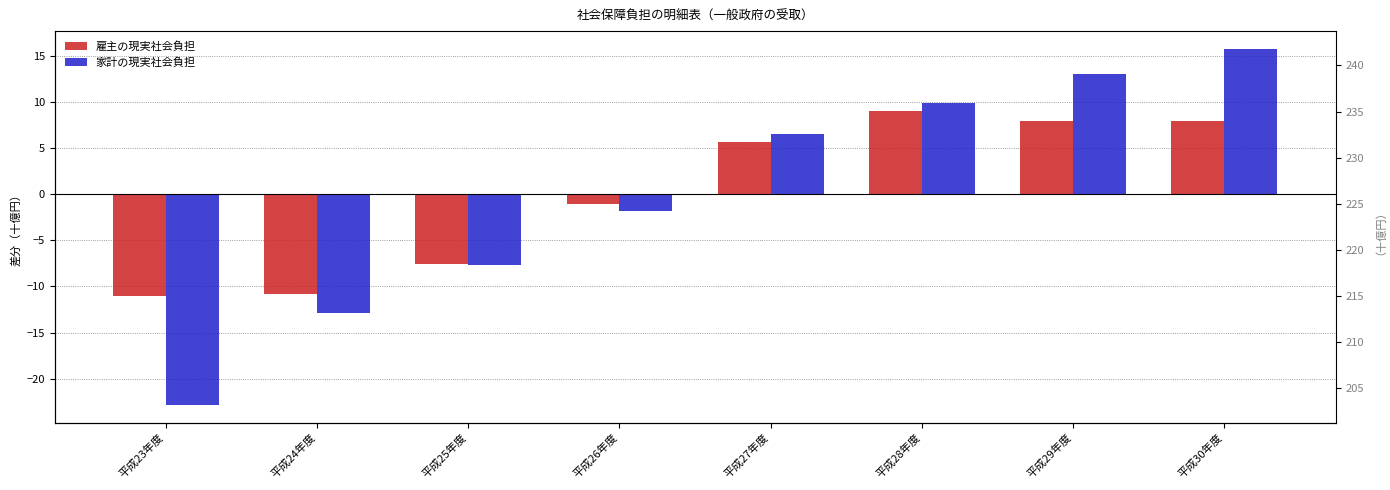

Read the 雇主の現実社会負担 value at 平成27年度.

5.7